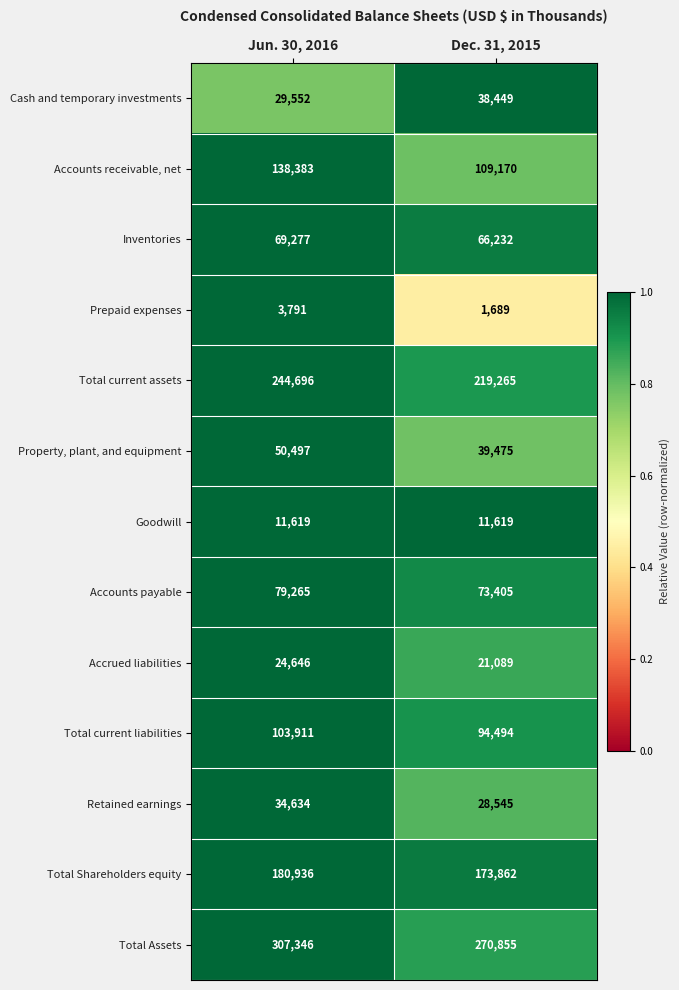

At which category does the chart reach its minimum across all series?

Dec. 31, 2015